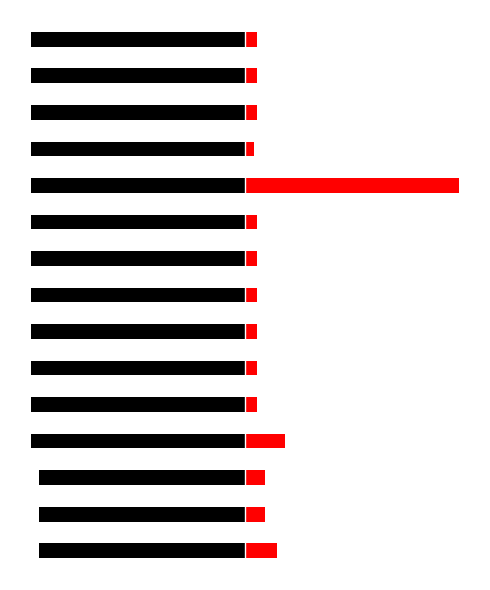

How many data points does each series have?

15